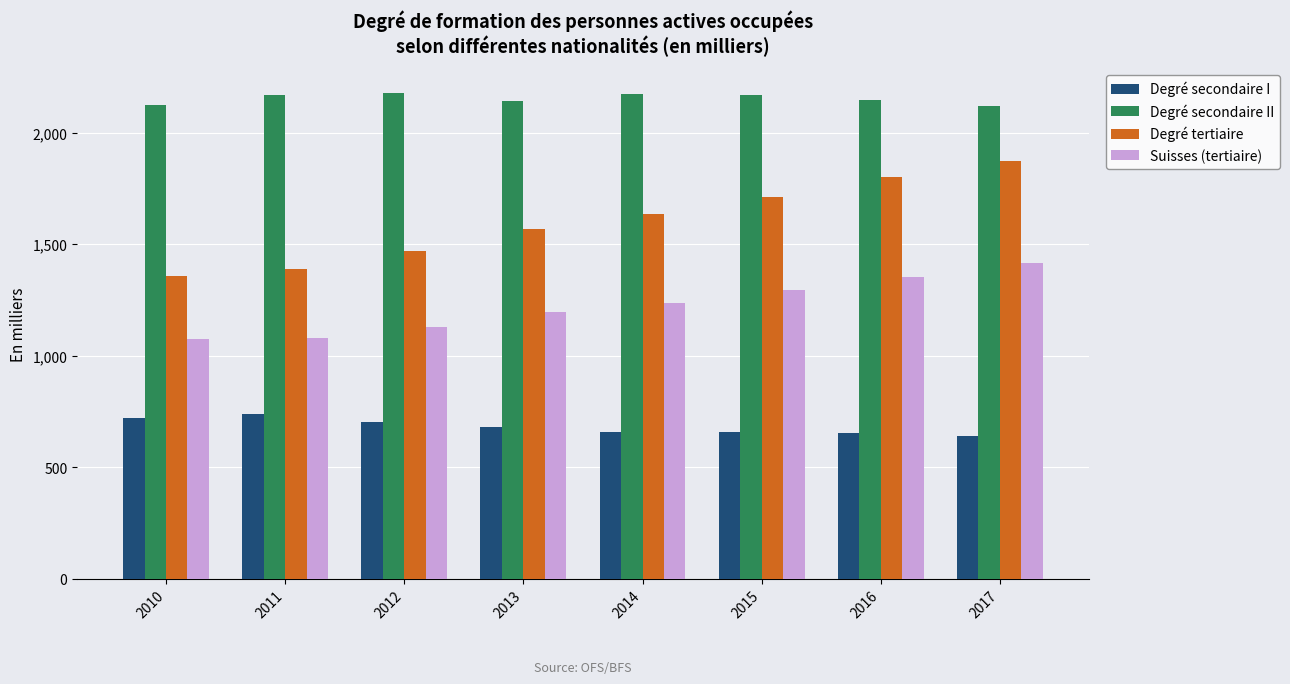

What is the average value of the Degré secondaire II series?

2153.6